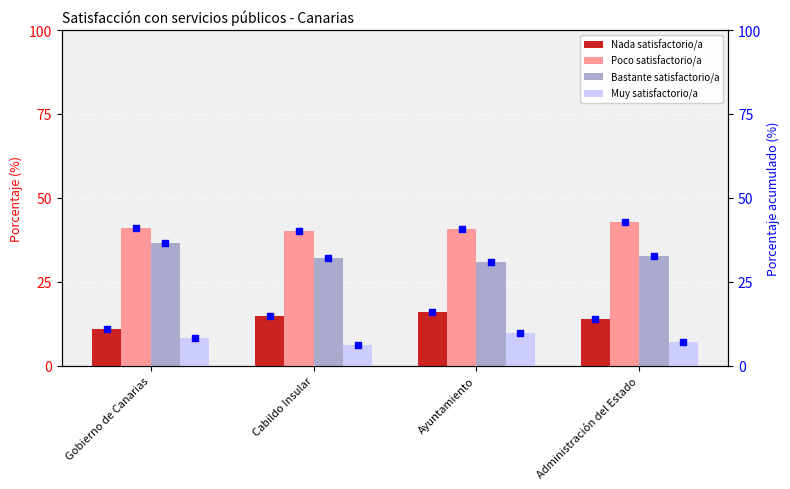

At how many categories does at least one series exceed 29?

4